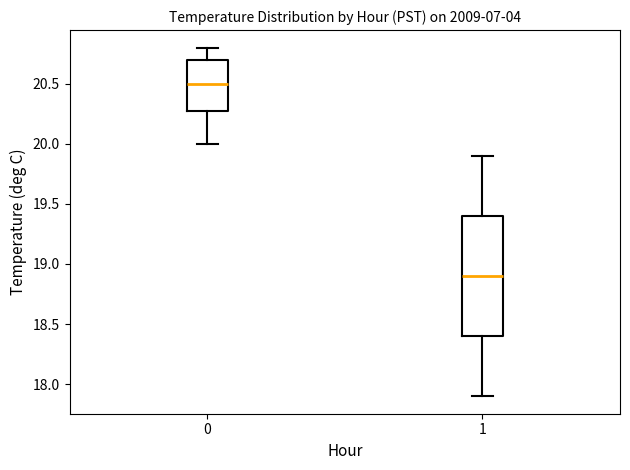

Where does the lower whisker of the box at x = 0 end on the y-axis? The values are not printed on the chart, so give them approximately, as read against the axis.

20.0